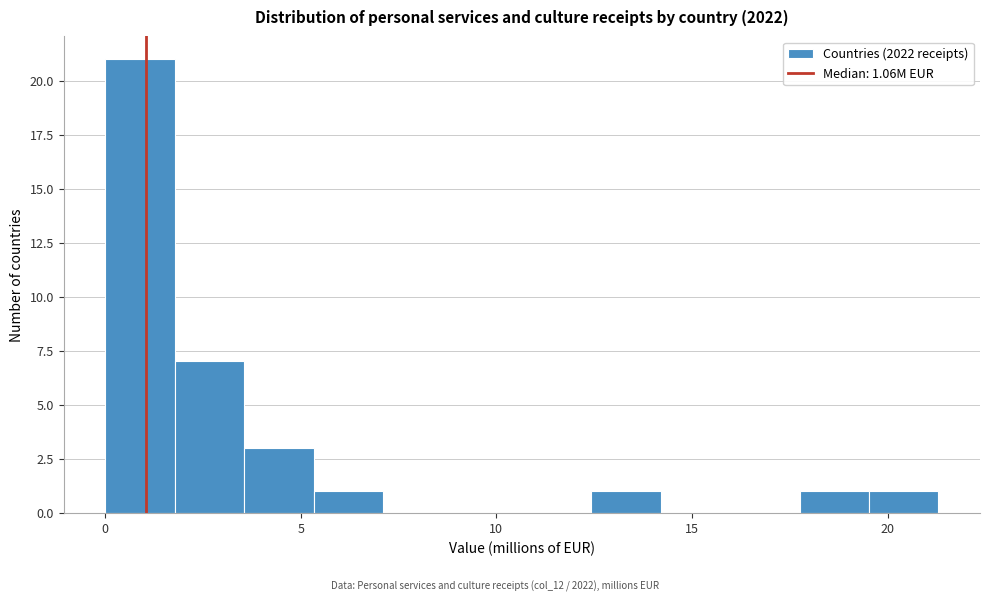

Read against the x-axis, roughly where is the centre of the tallest bar?

1.0